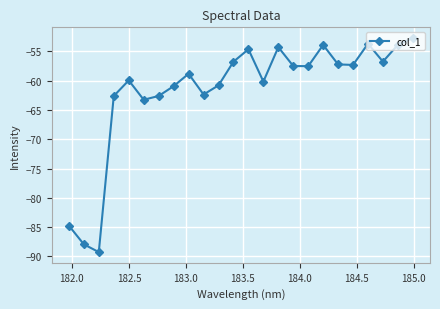

What is the minimum value shown in the chart?

-89.3